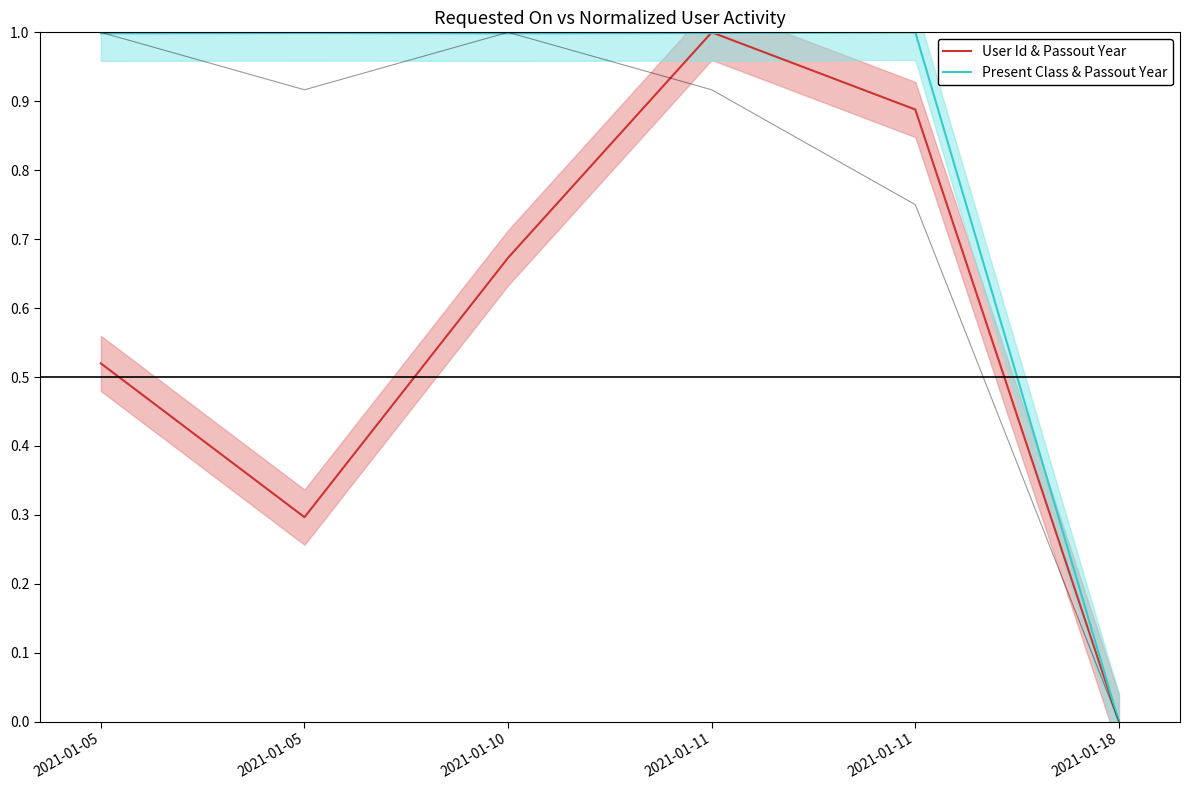

How many positive values does the User Id & Passout Year series have?

5